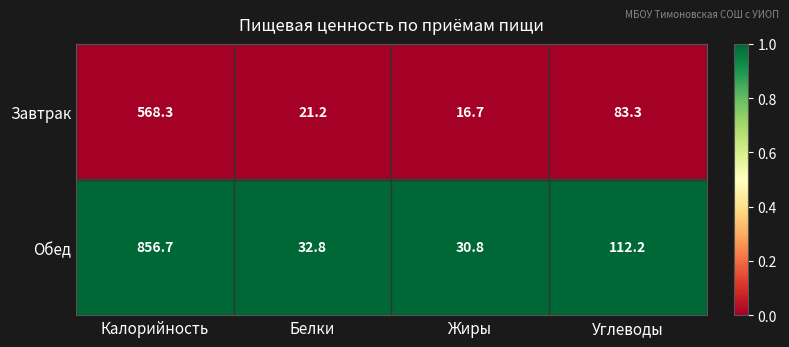

Which label corresponds to the smallest value in the chart?

Жиры